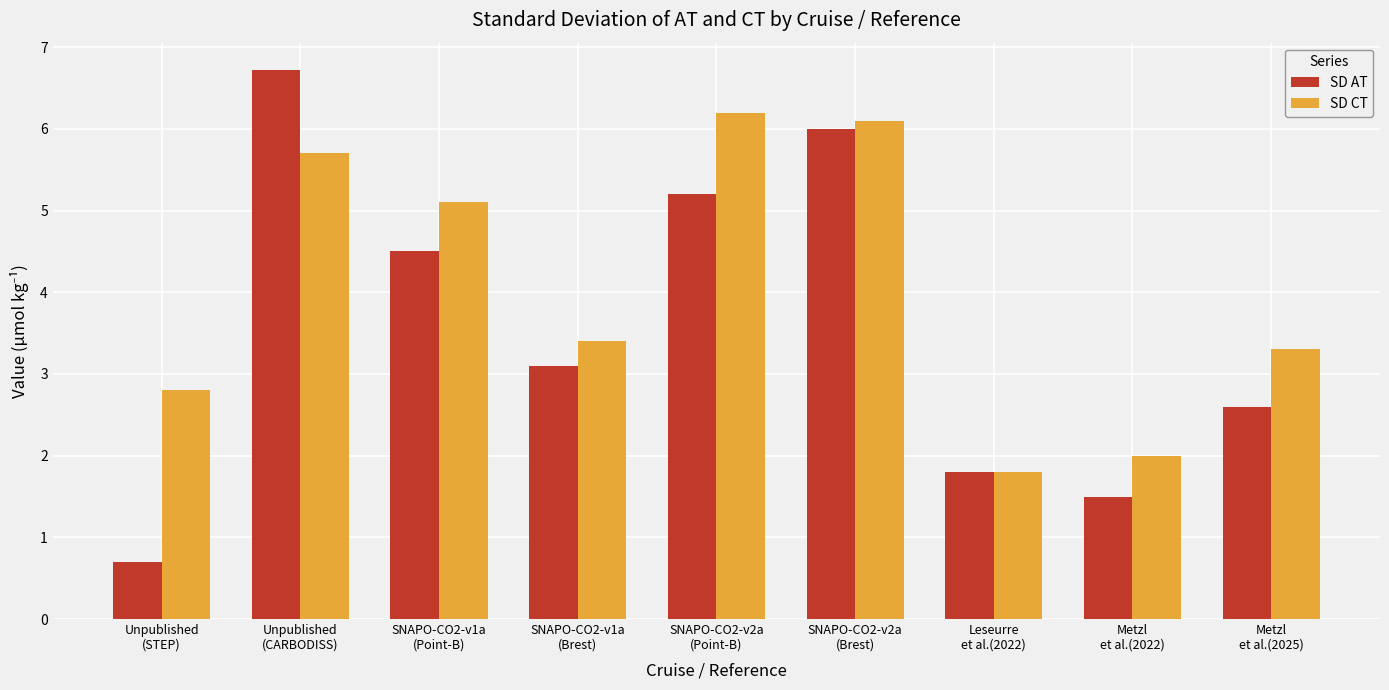

What is the value of the SD AT bar at the 5th from the left?

5.2